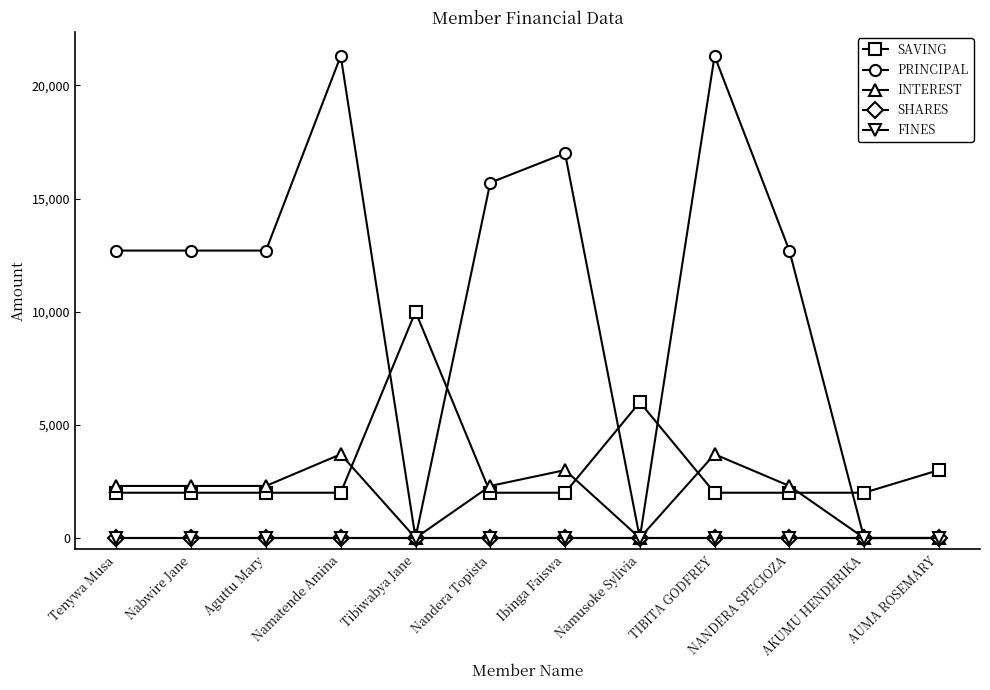

What is the total value across all series at Nandera Topista?

20000